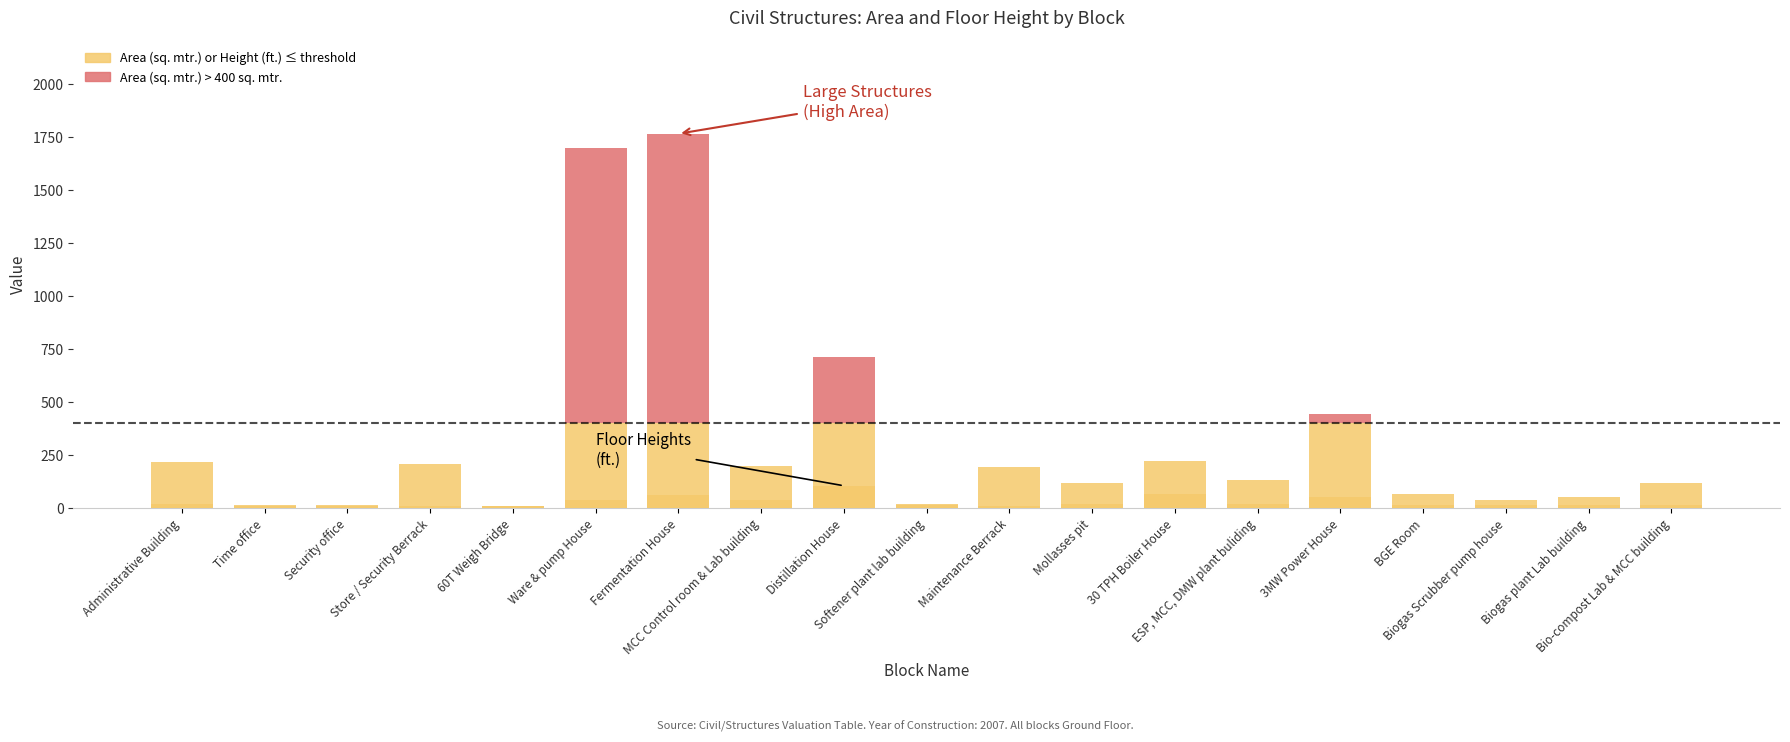

What is the maximum value for Area (sq. mtr.) ≤ 400?

400.0